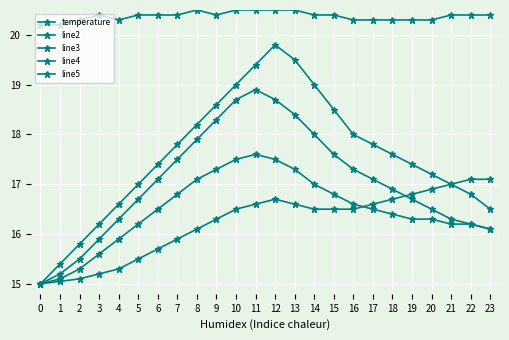

How many series are shown in this chart?

5